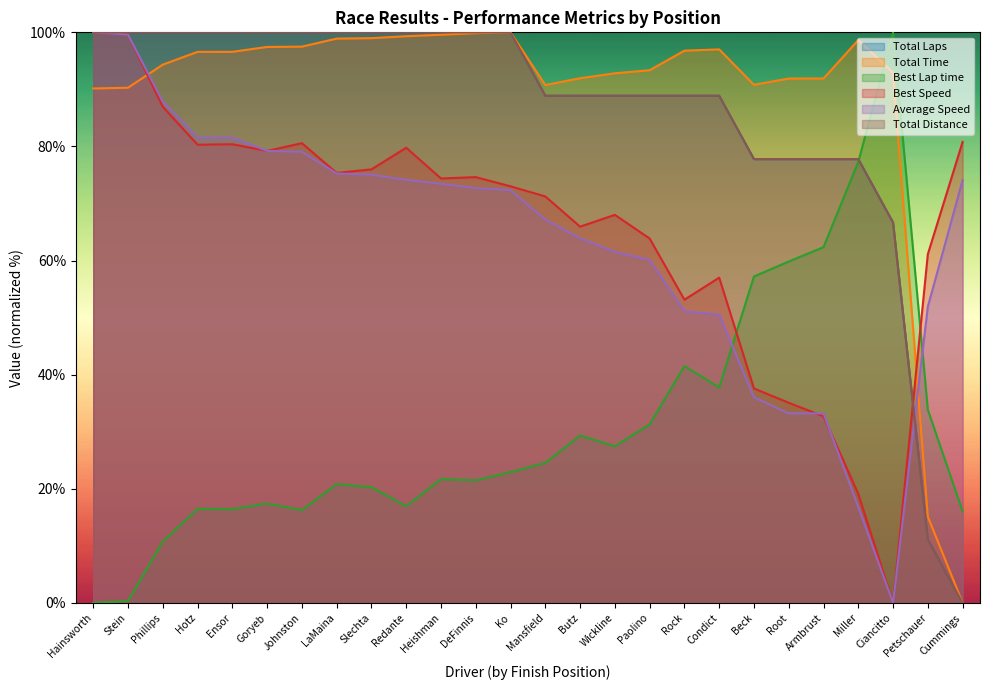

At Paolino, list the series in order from largest to smallest.

Total Time, Total Laps, Total Distance, Best Speed, Average Speed, Best Lap time